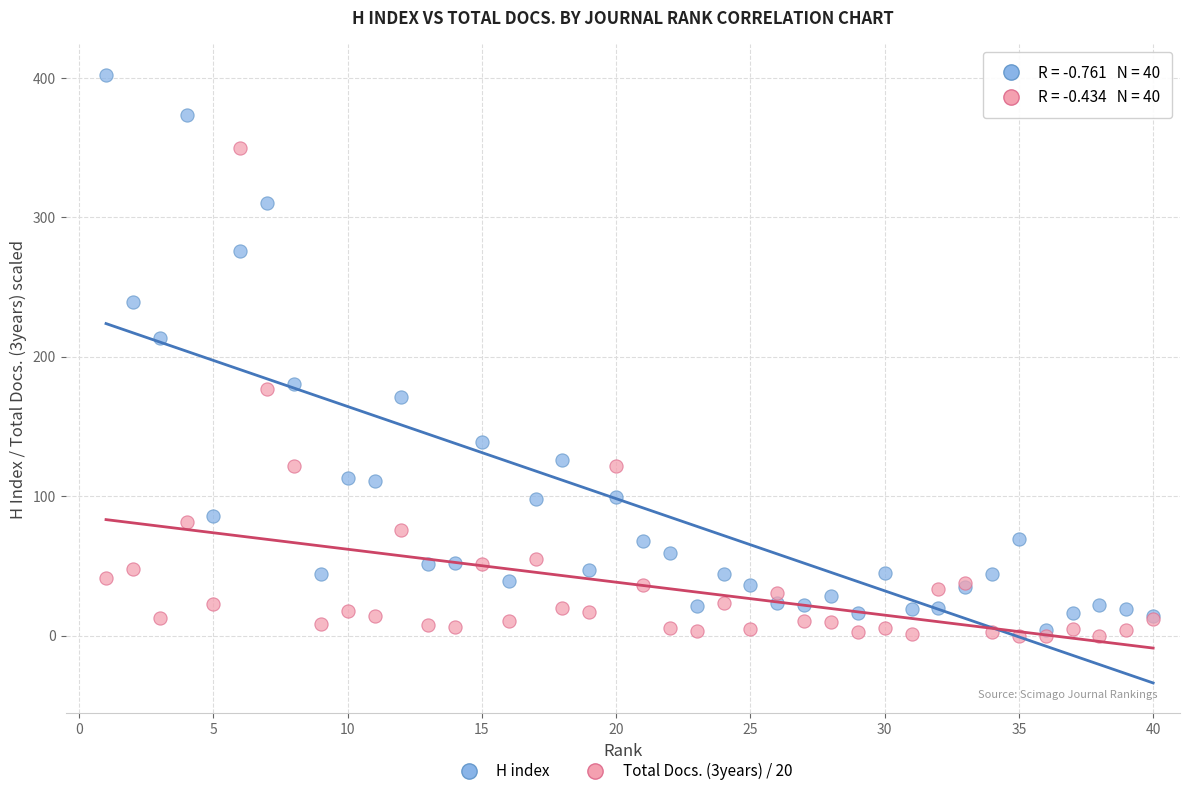

In the H index series, what Y value is closest to 203?

213.0